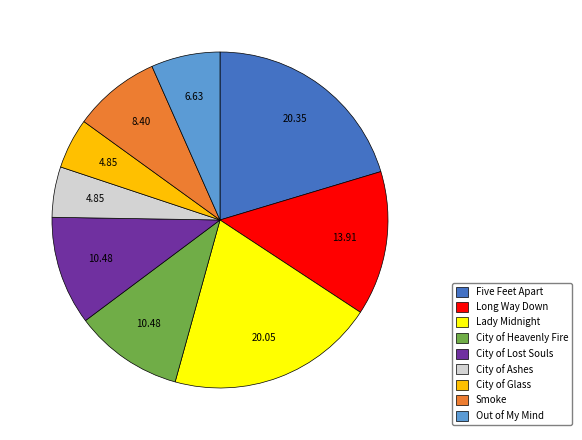

Combined, do Lady Midnight and Long Way Down account for over 50%?

No